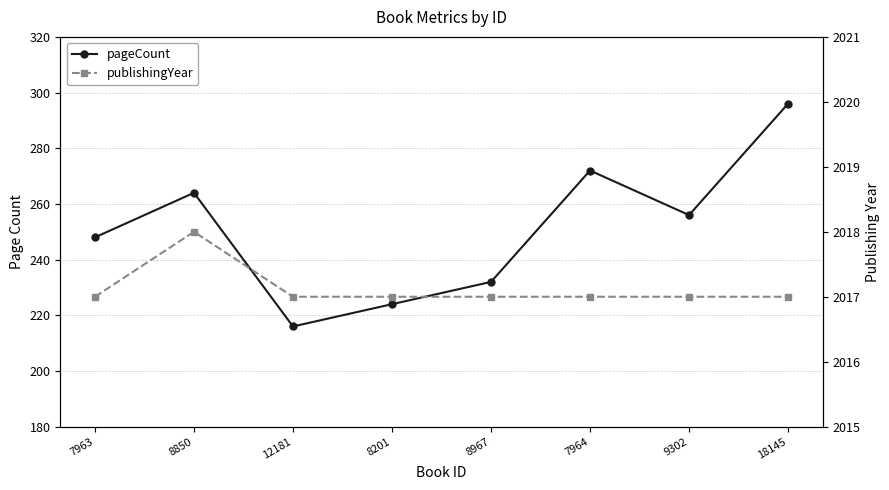

At which label is publishingYear closest to 2017?

7963